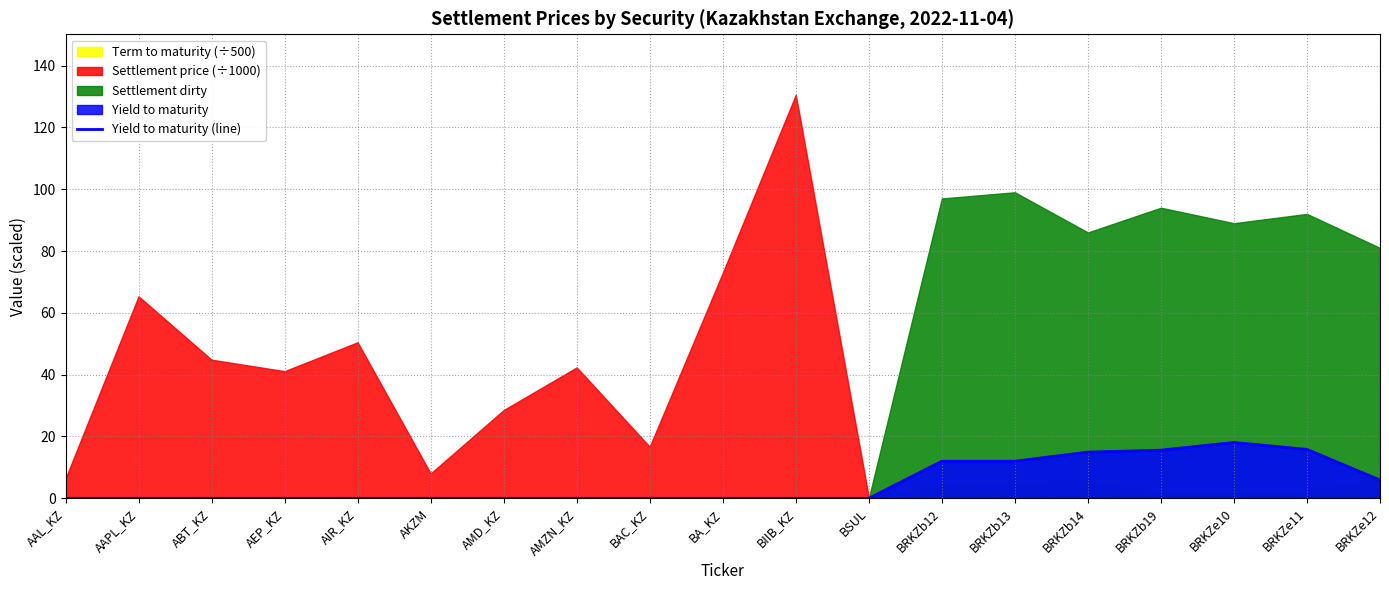

Is it true that the value at BRKZb12 is 2.5?

False